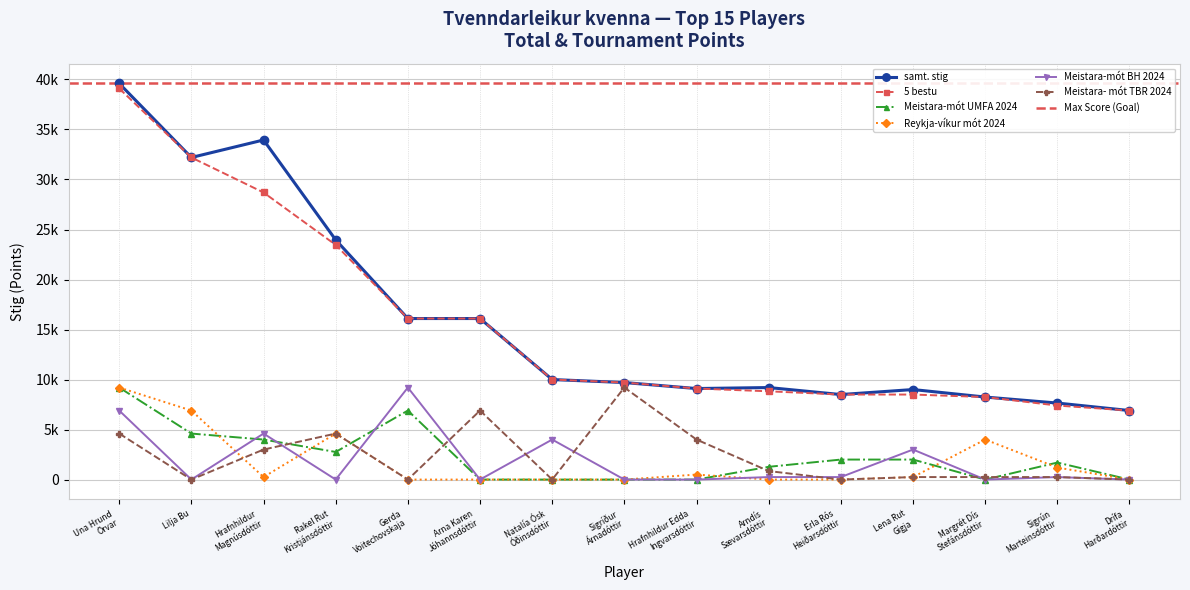

At which category does Meistara-mót UMFA 2024 reach its first local peak?

Gerda
Voitechovskaja